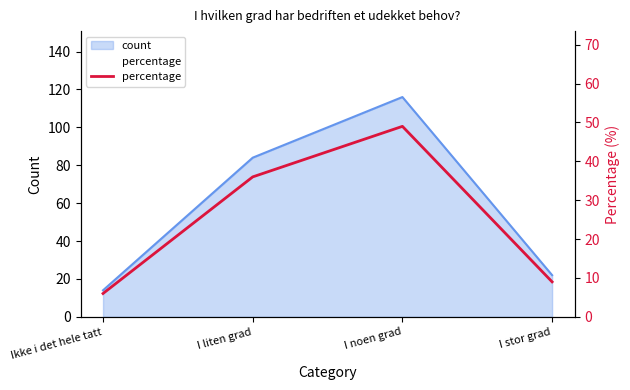

True or false: the data shows 49 at I noen grad.

True